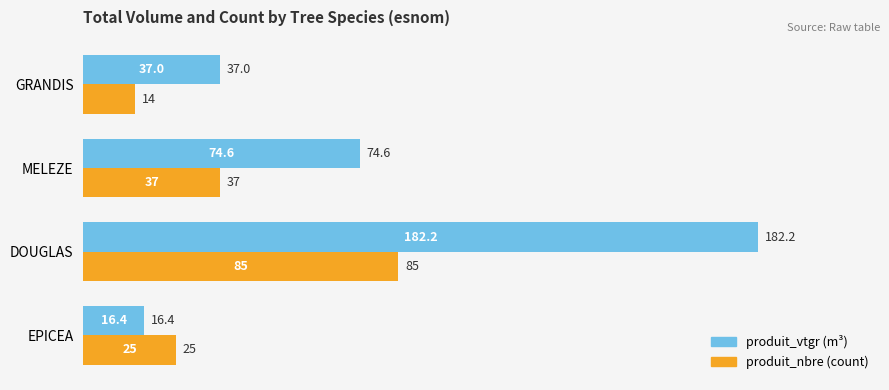

What is the sum of all produit_vtgr (m³) values?

310.3